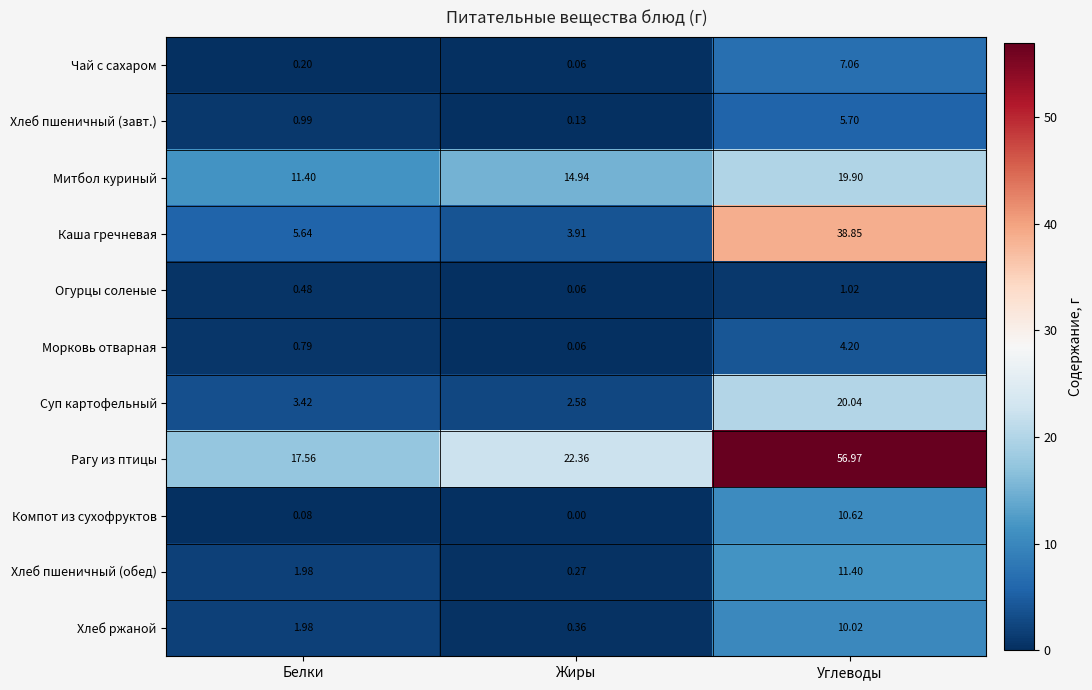

Which series has the largest range (max minus min)?

Рагу из птицы